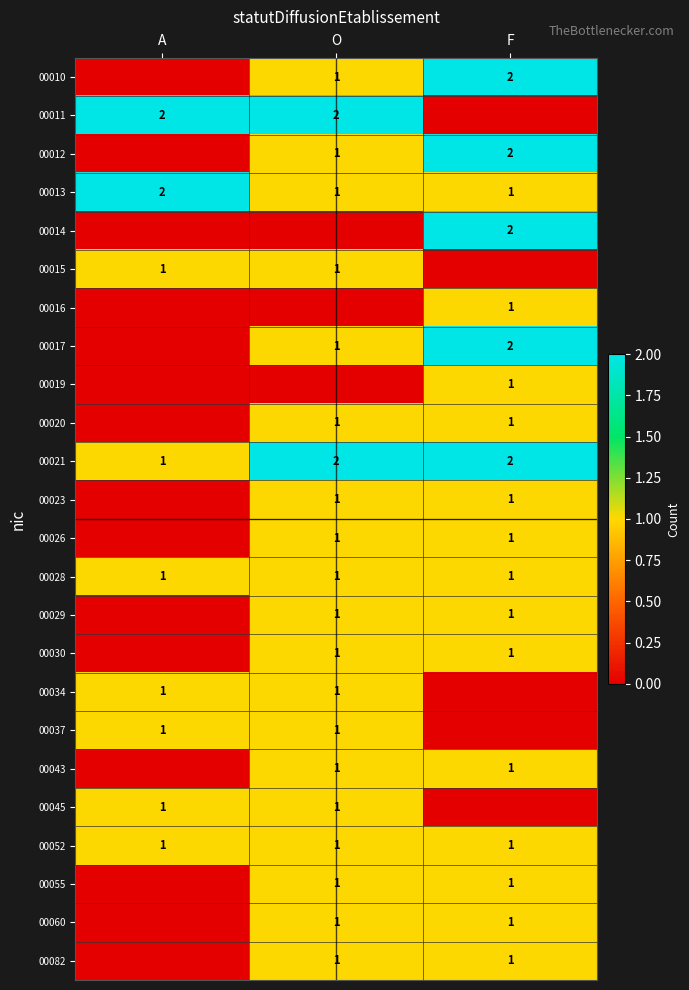

The value of 00010 at O is 1. True or false?

True